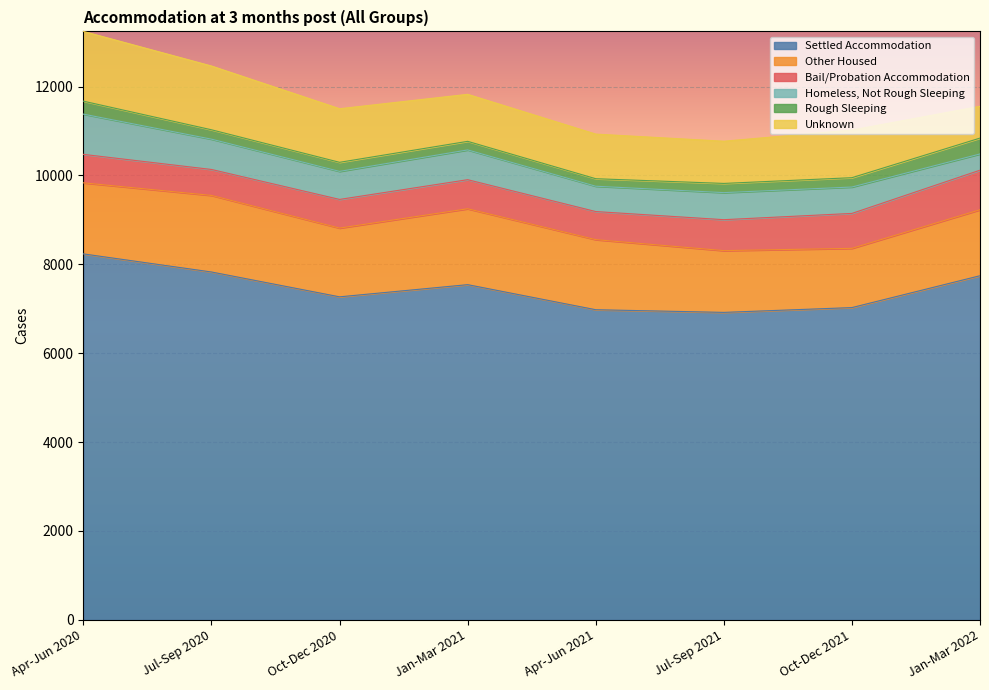

What is the label of the 6th point from the right?

Oct-Dec 2020